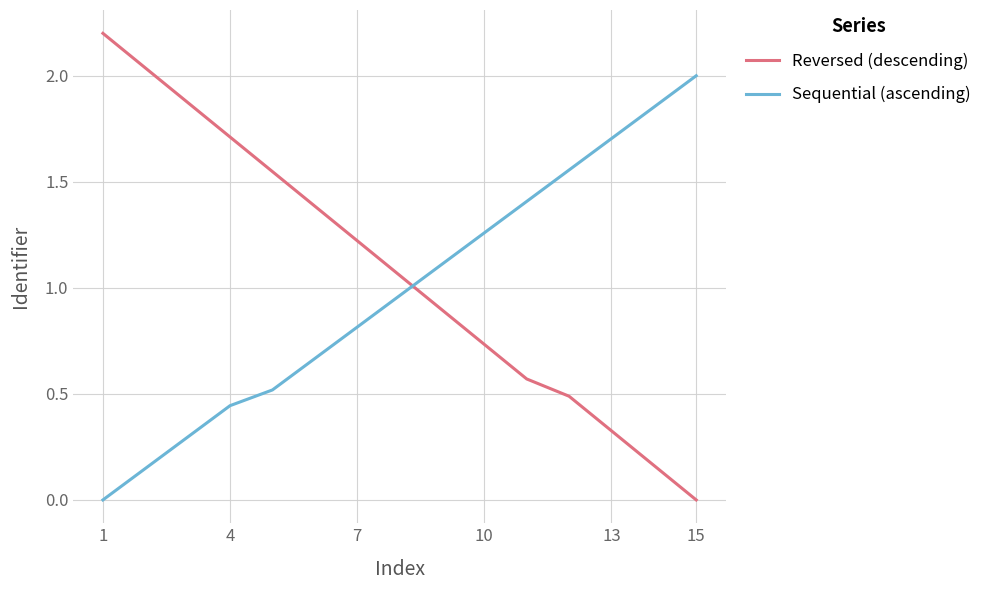

Rank the series by their average value, from lowest to highest.

Sequential (ascending), Reversed (descending)